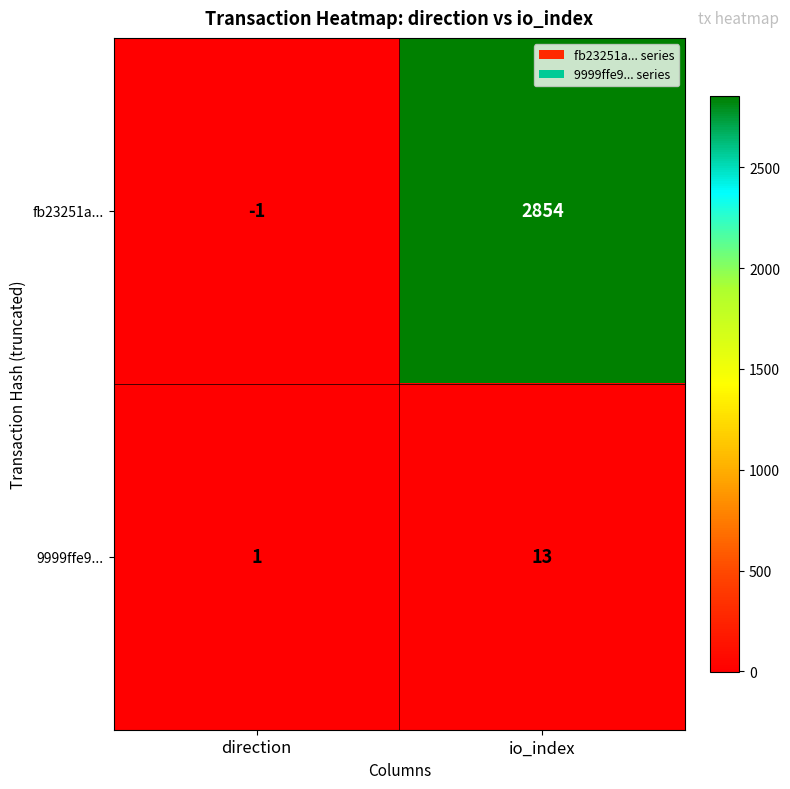

How many data points in 9999ffe9... are less than 13?

1